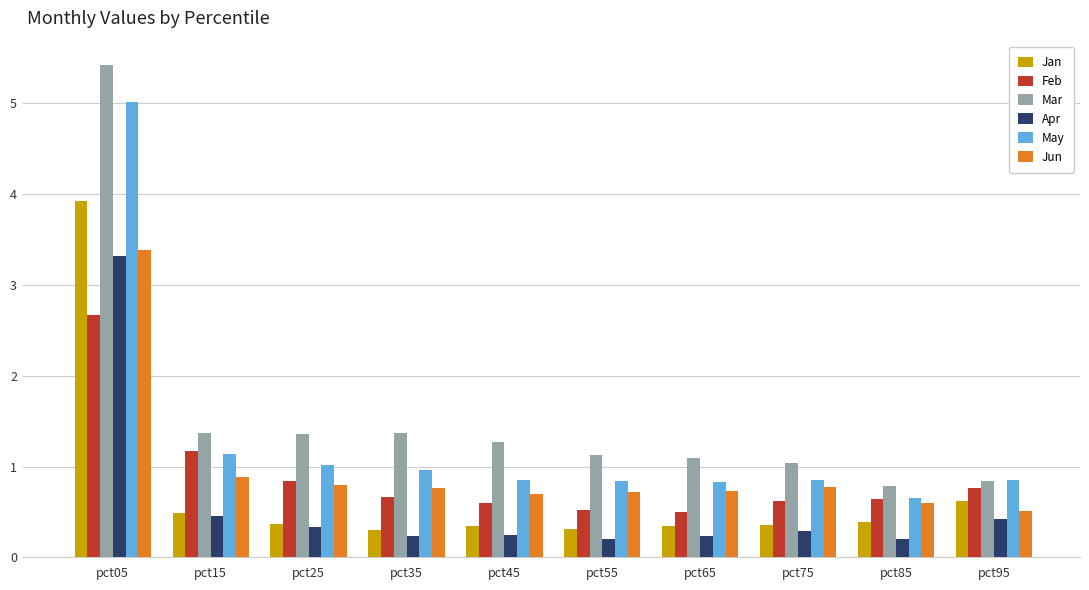

Which category has the highest value in the Mar series?

pct05